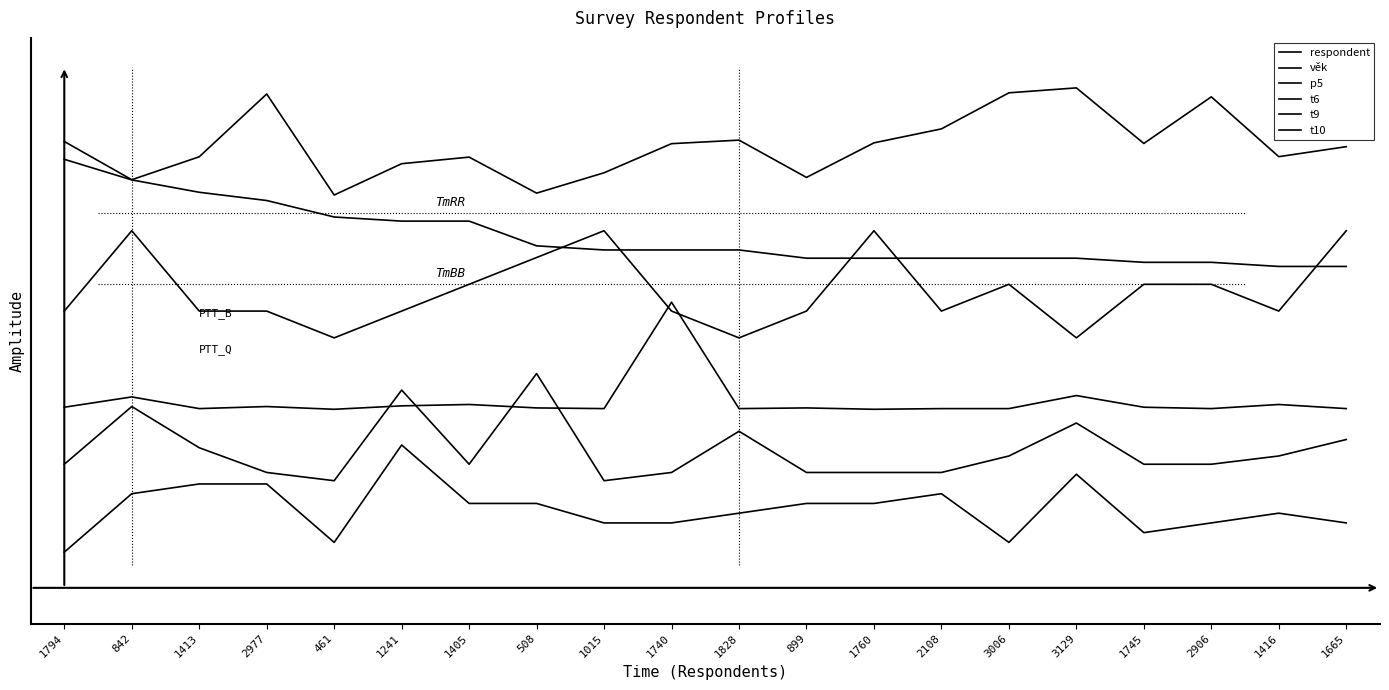

Is it true that t10 equals -0.8 at 1416?

False